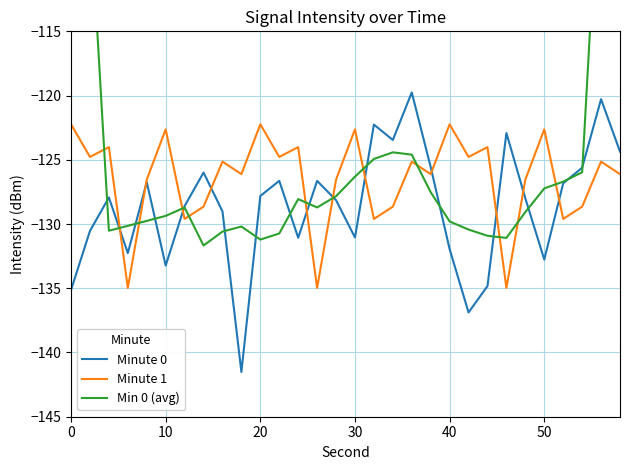

Which series has the largest total across all categories?

Min 0 (avg)